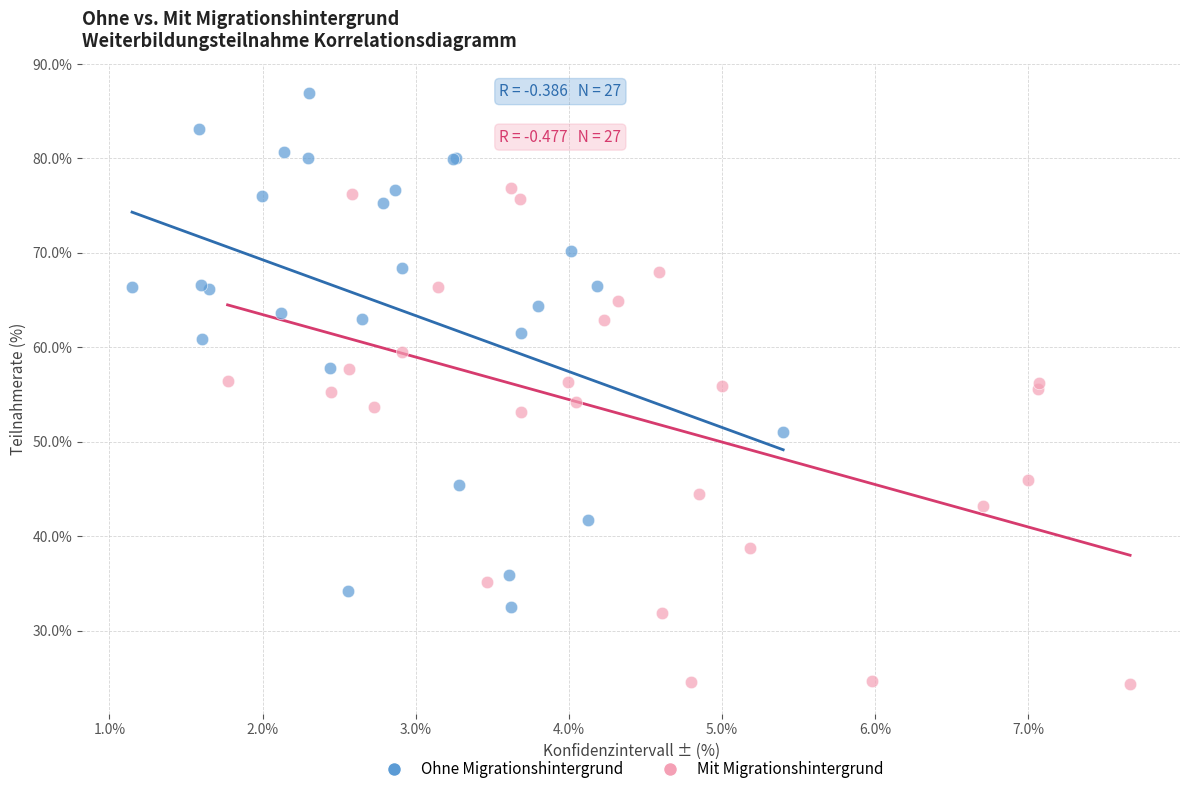

Which series contains the highest Y value?

Ohne Migrationshintergrund